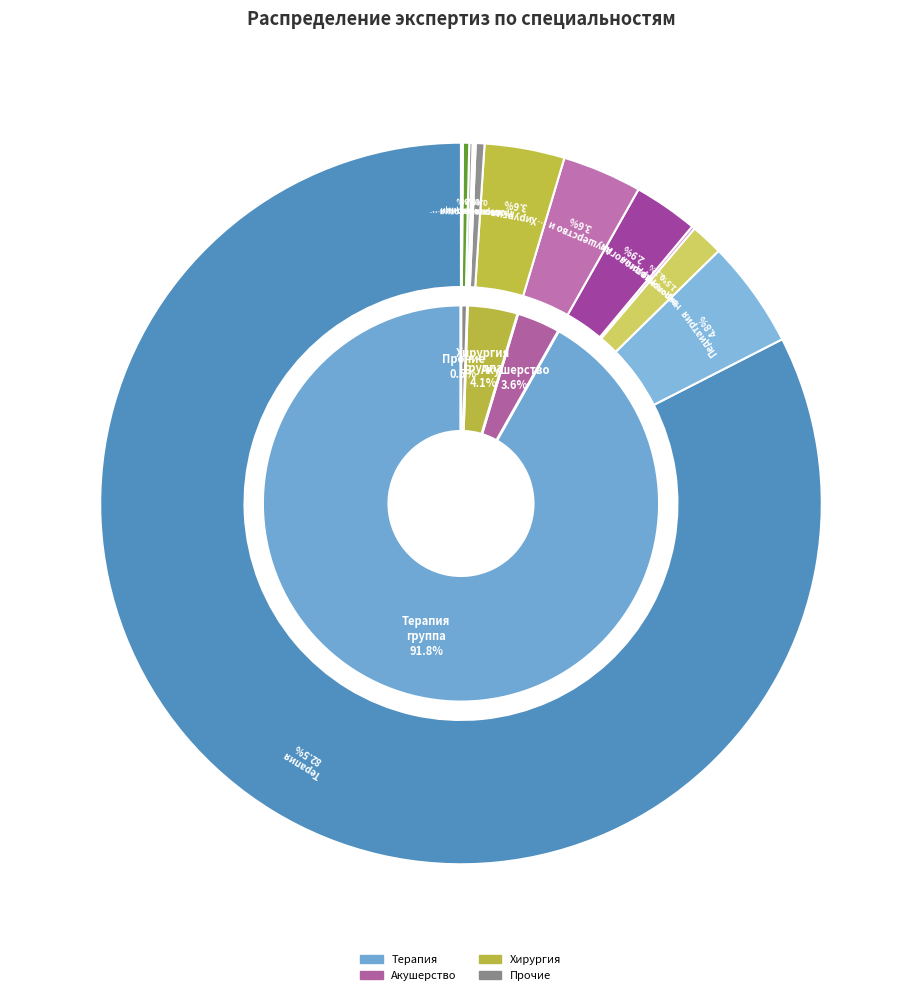

Is it true that Стоматология детская is 1% of the pie?

False